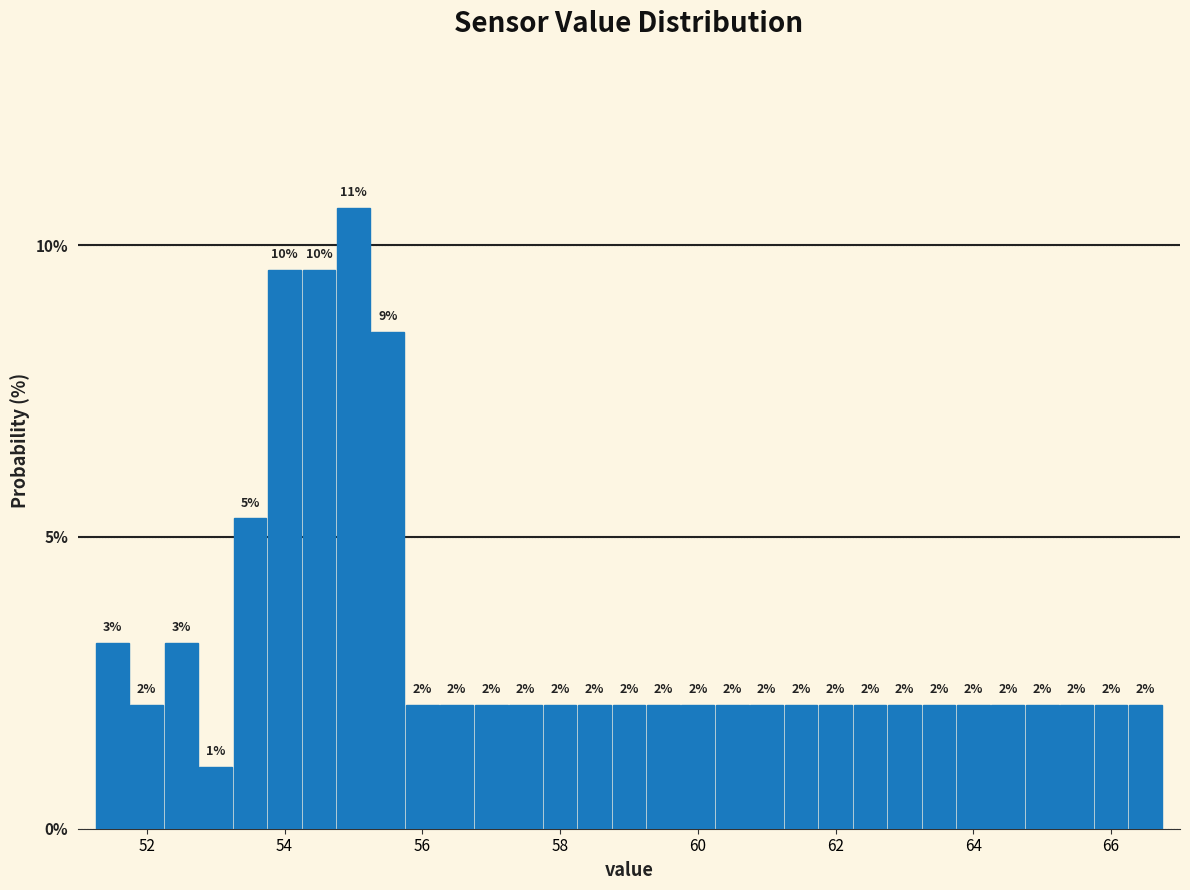

Around what value on the x-axis is the tallest bar? Give the approximate position of its centre, as read against the axis.

55.0